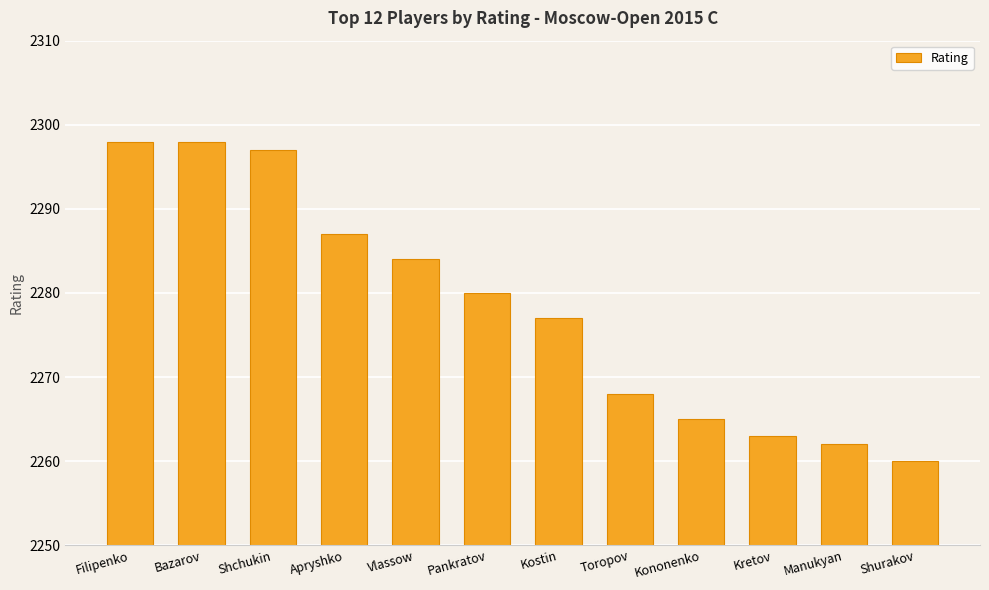

What is the greatest value displayed?

2298